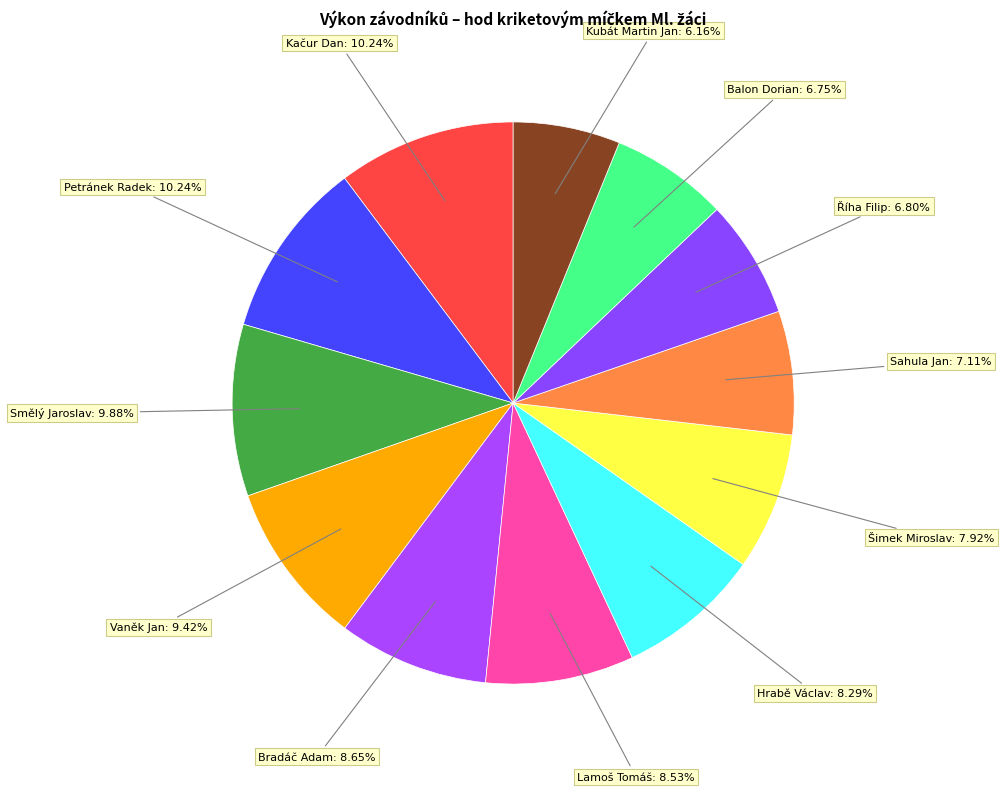

How many segments does this pie chart have?

12